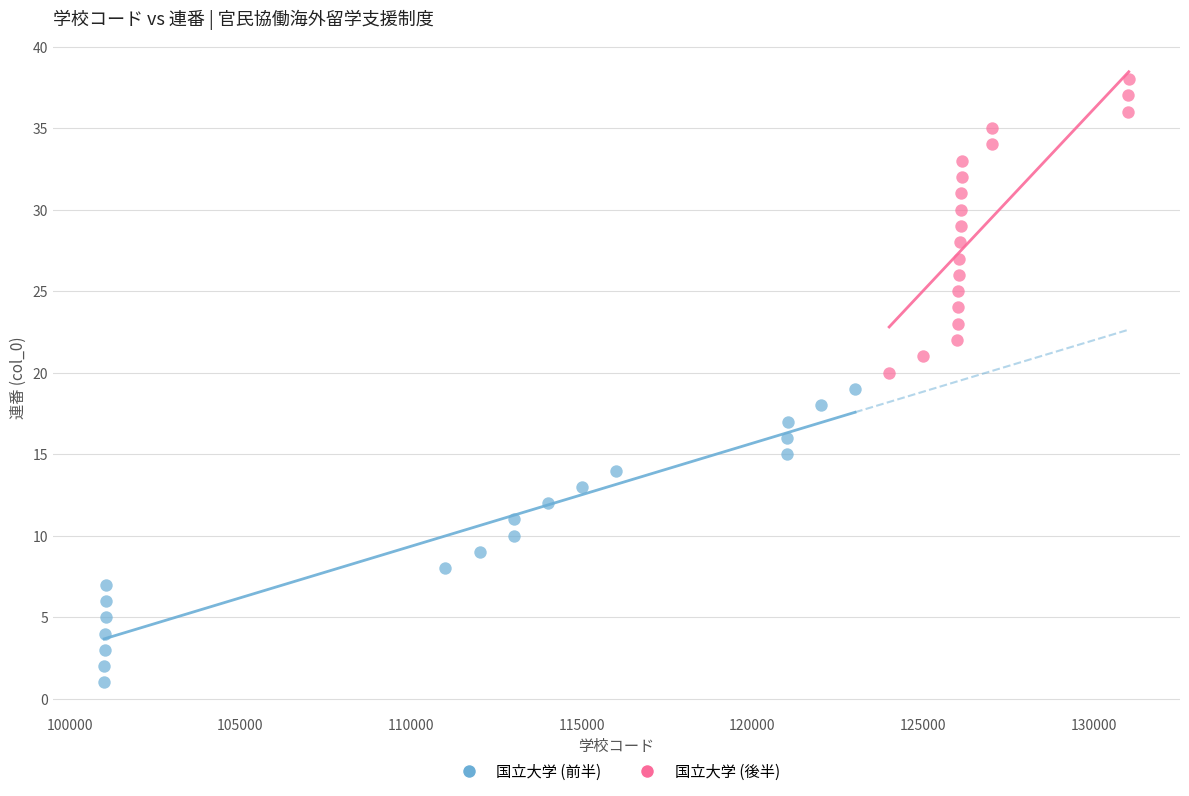

Which series contains the lowest Y value?

国立大学 (前半)